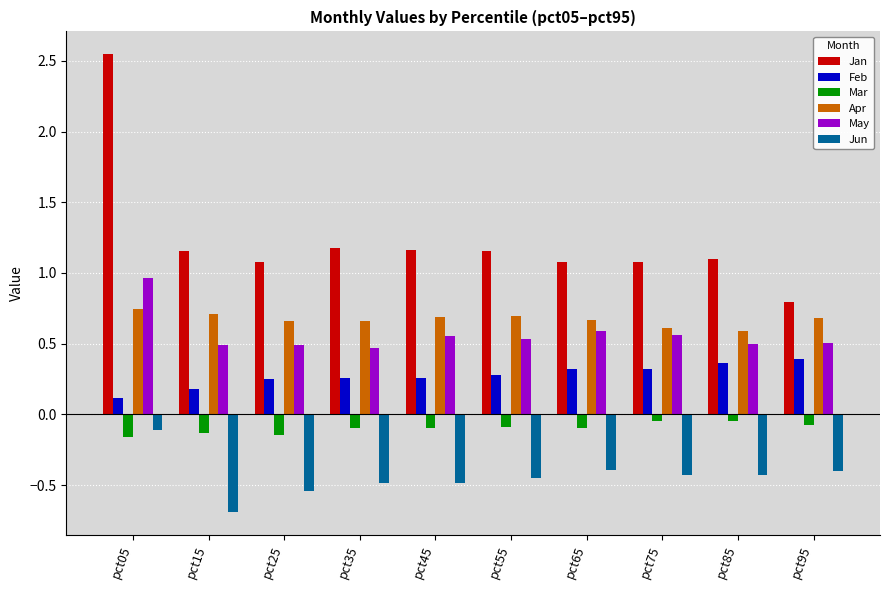

What is the value of the May bar at the 2nd from the left?

0.5